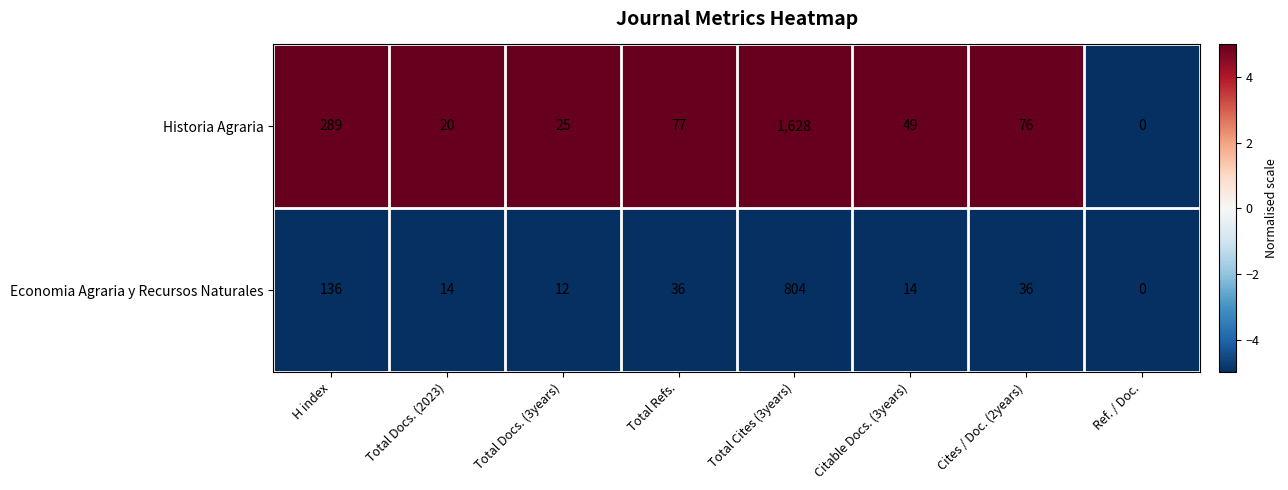

Which category has the lowest value in the Economia Agraria y Recursos Naturales series?

Ref. / Doc.